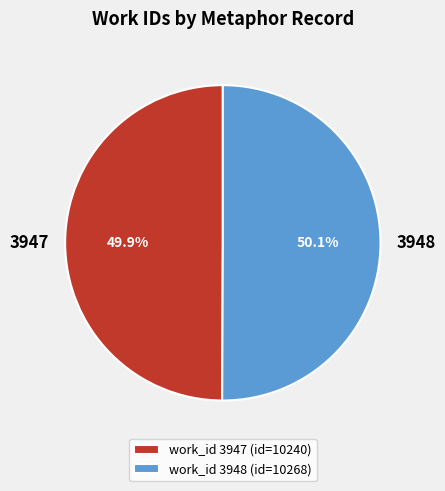

What percentage is NOT represented by work_id 3948 (id=10268)?

49.9%